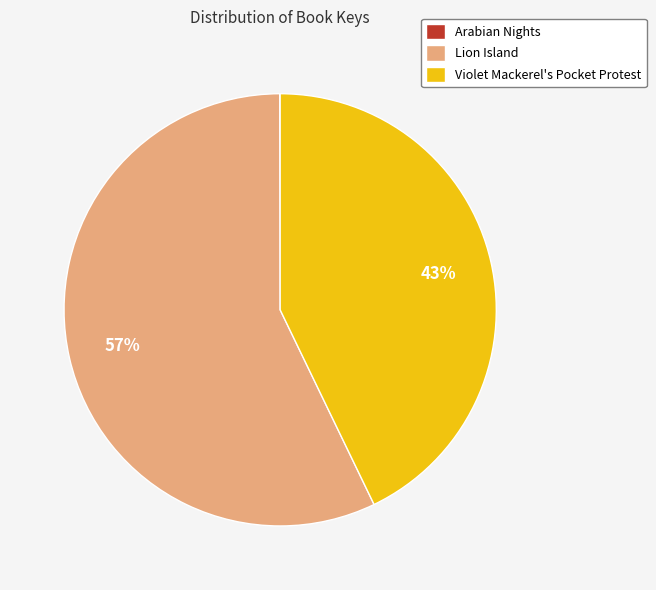

What is the largest slice in the pie chart?

Lion Island